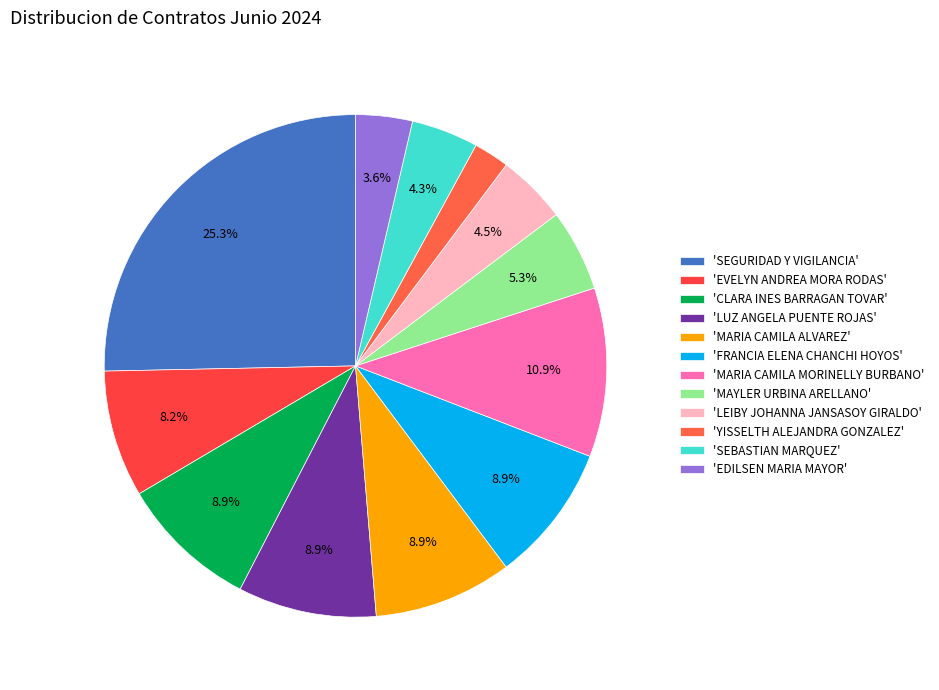

How many segments does this pie chart have?

12